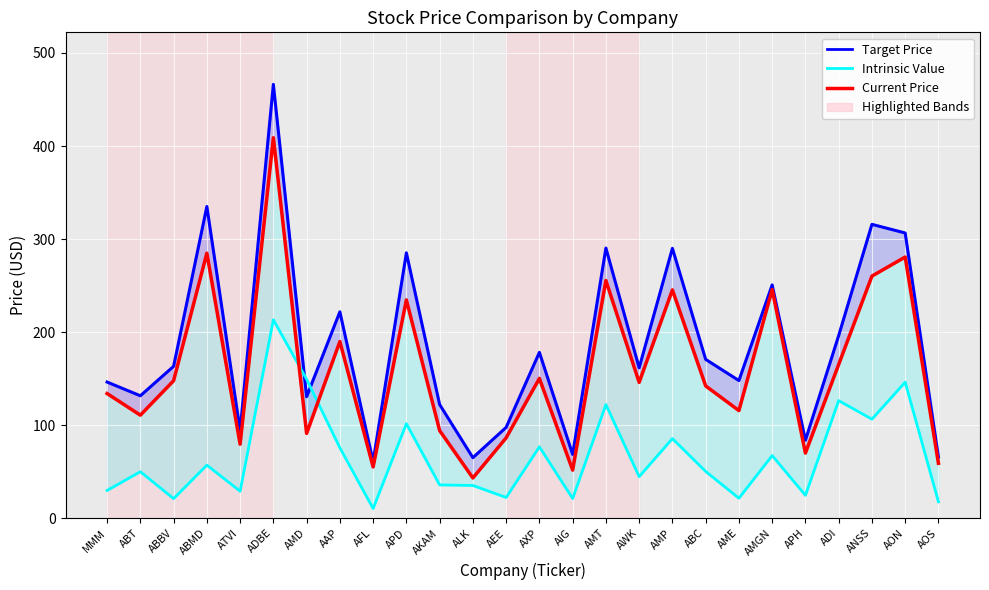

What is the average value of the Current Price series?

159.5